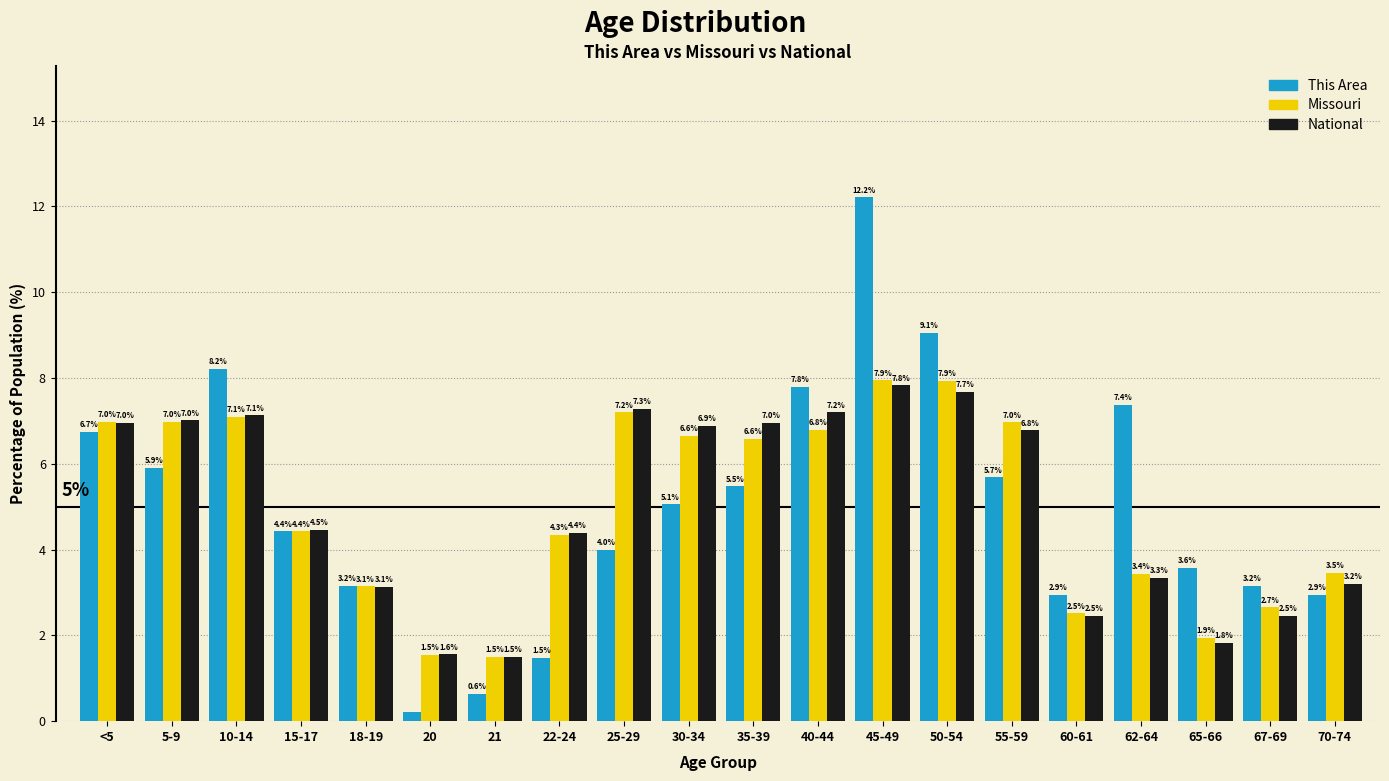

The value of This Area at 35-39 is 8.1. True or false?

False